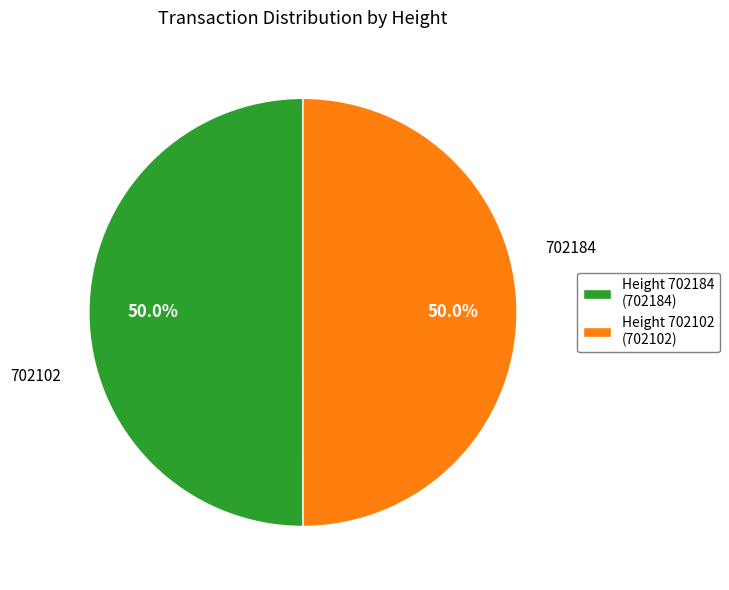

What is the total percentage of Height 702102 (702102) and Height 702184 (702184)?

100.0%